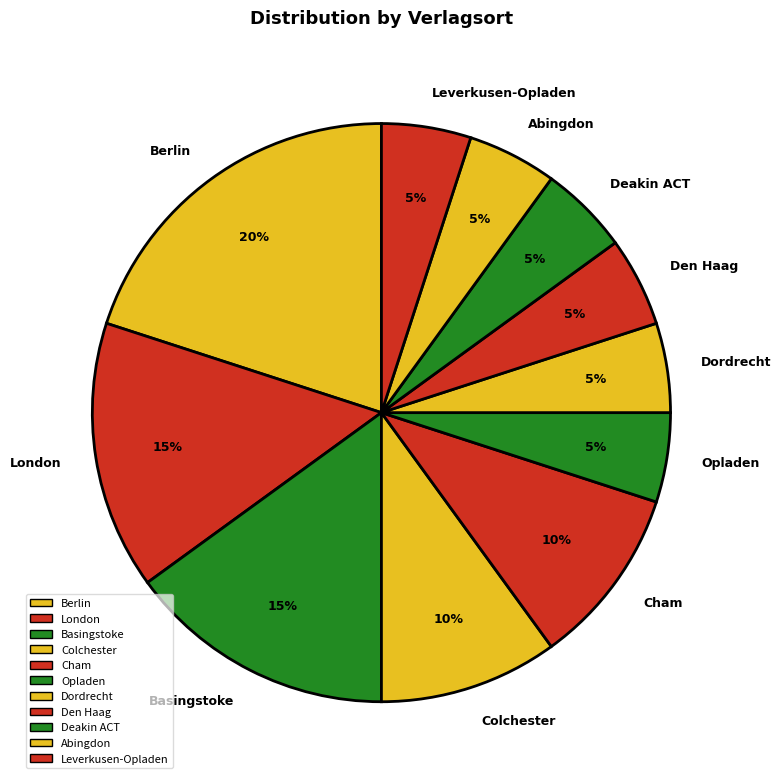

Approximately how many times larger is the value at Basingstoke compared to Colchester?

1.5